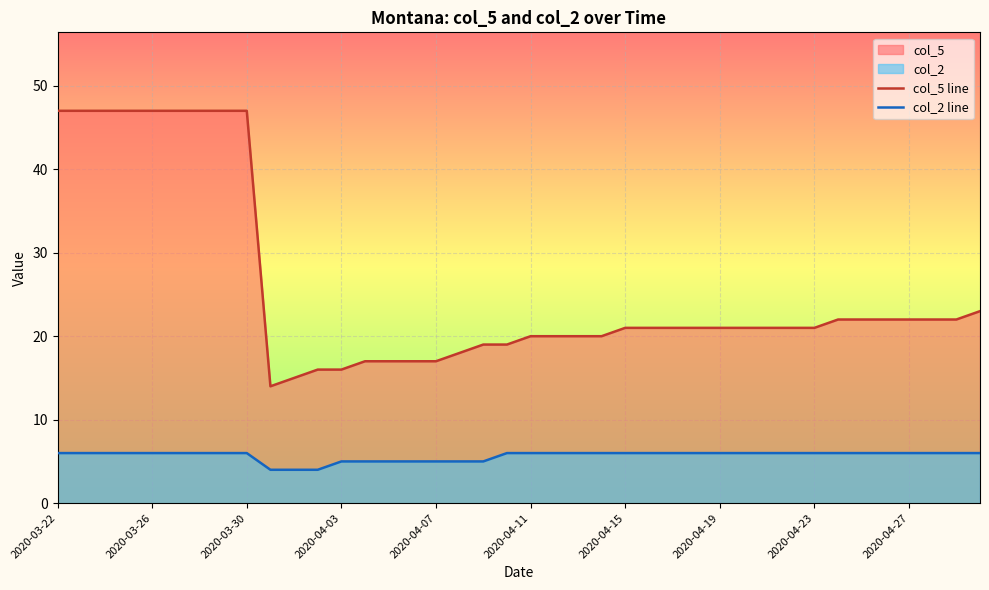

What is the difference between the maximum and minimum values in the col_5 line series?

33